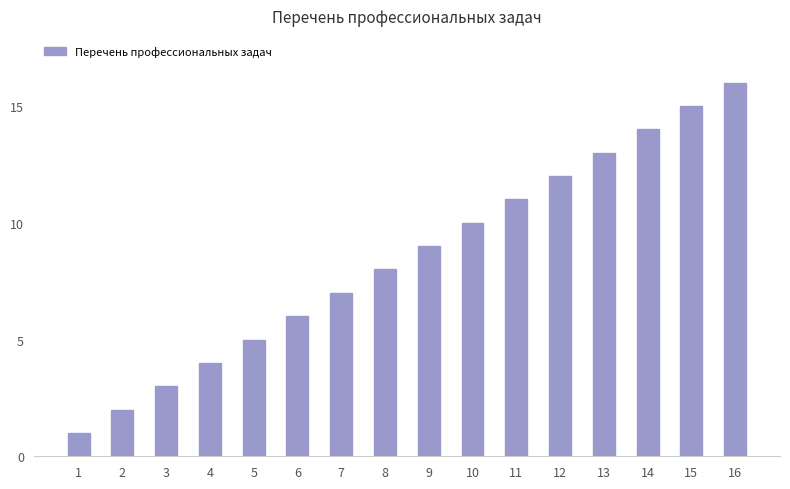

Does the chart contain any negative values?

No